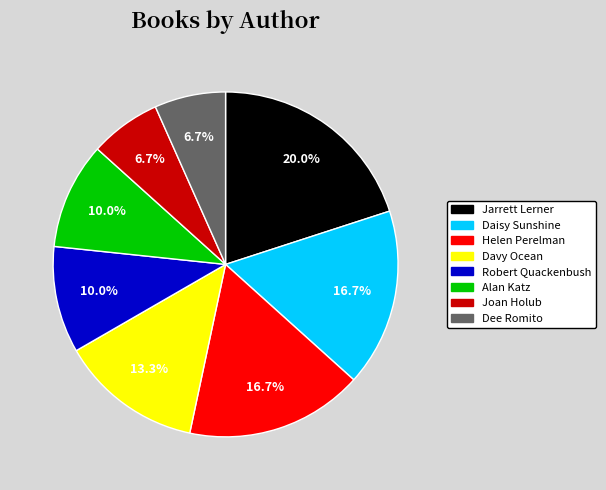

To the nearest percent, what is the difference between the Davy Ocean and Jarrett Lerner slice percentages?

7%